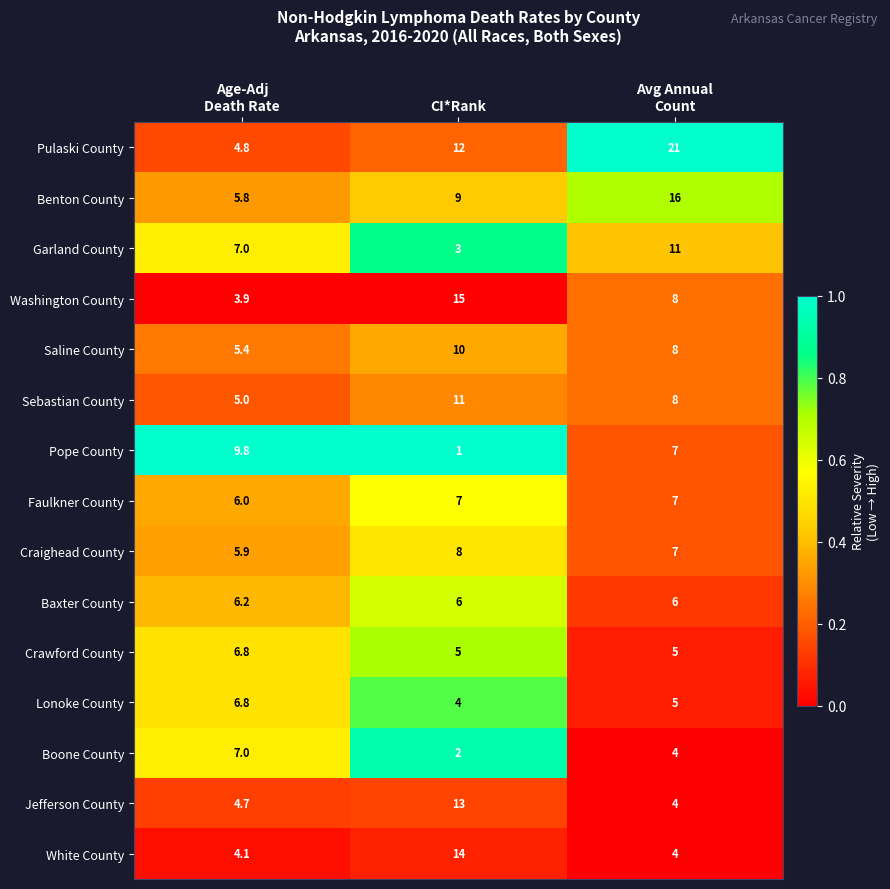

True or false: Sebastian County has a value of 11.0 at CI*Rank.

True